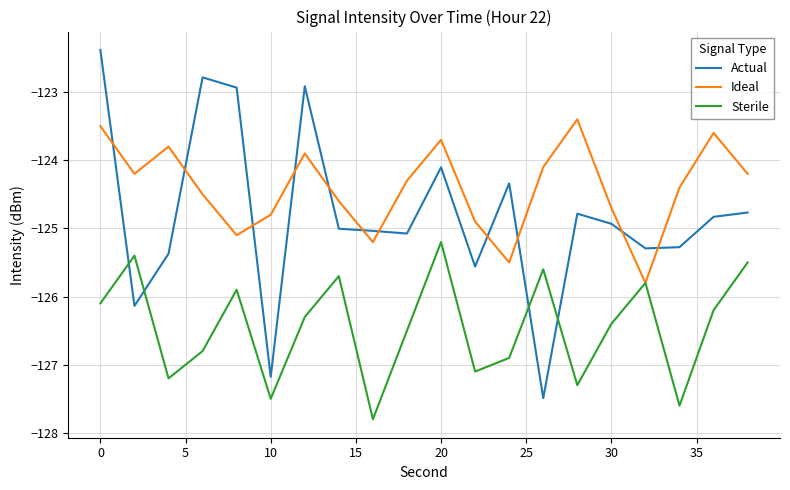

Which series has the largest range (max minus min)?

Actual